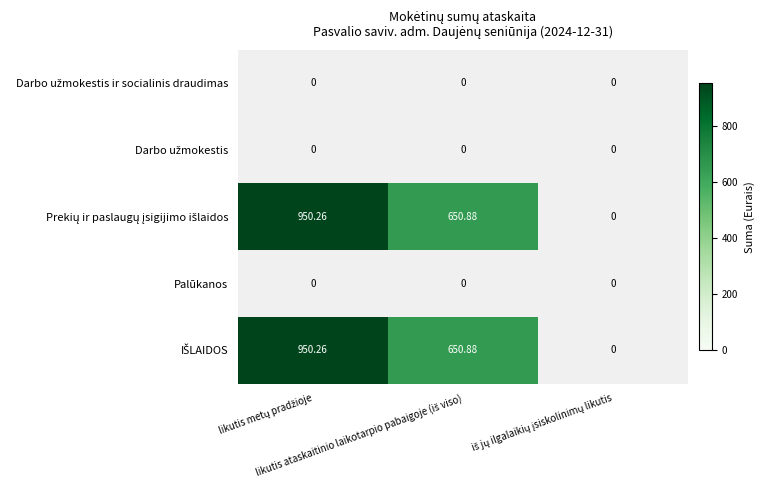

What is the difference between the Prekių ir paslaugų įsigijimo išlaidos values at likutis metų pradžioje and likutis ataskaitinio laikotarpio pabaigoje (iš viso)?

299.4